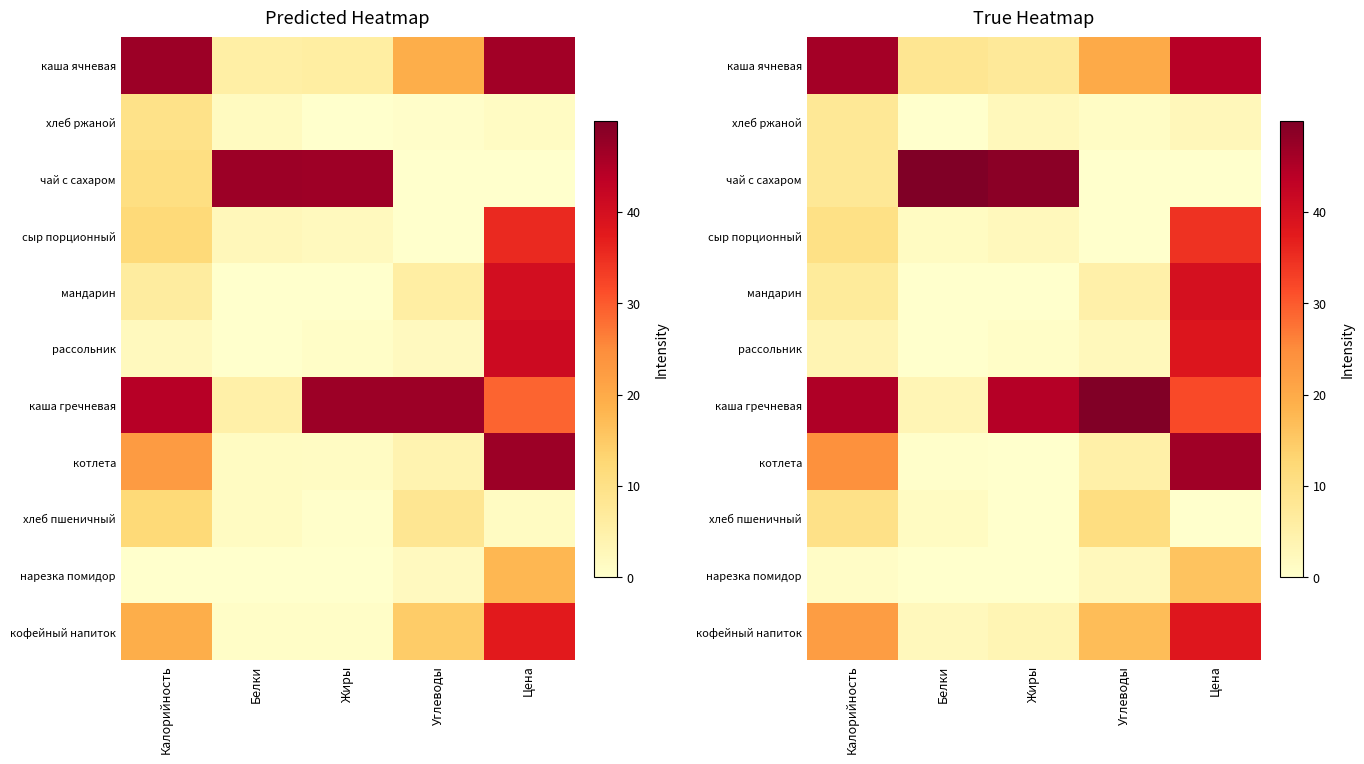

Which series has the largest total across all categories?

каша гречневая